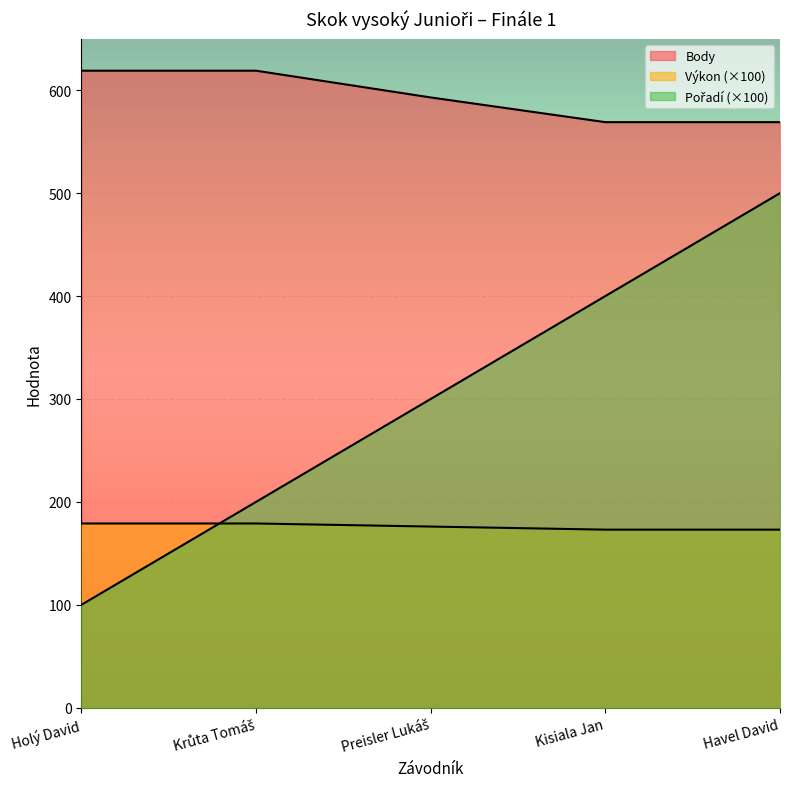

What are all the series names shown in the legend?

Pořadí, Výkon, Body